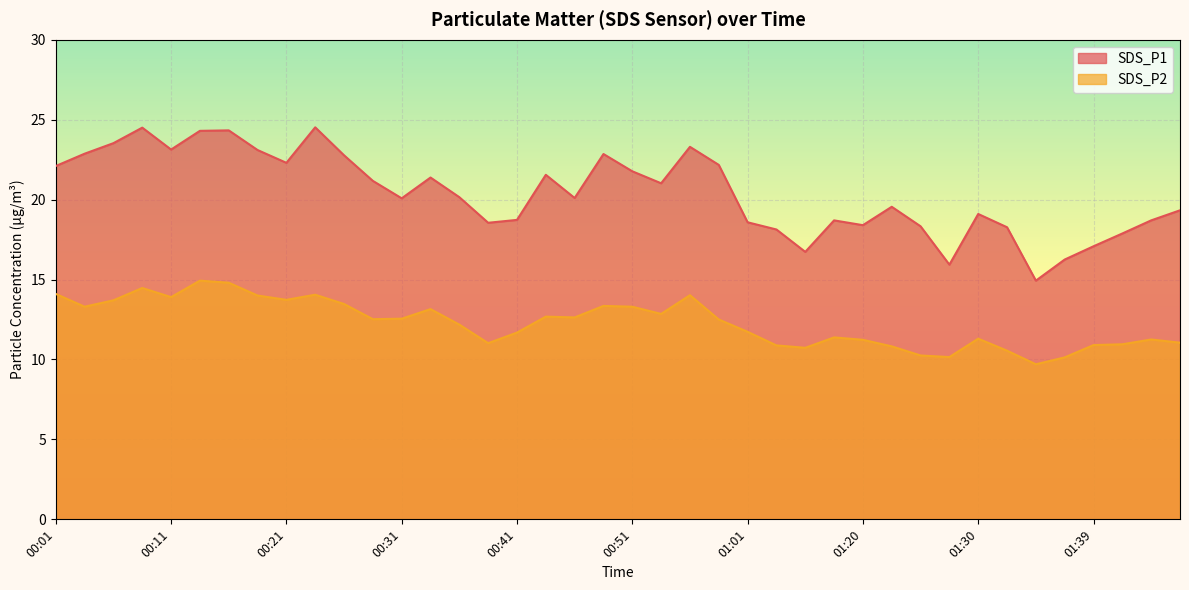

True or false: SDS_P1 and SDS_P2 cross at least once.

False